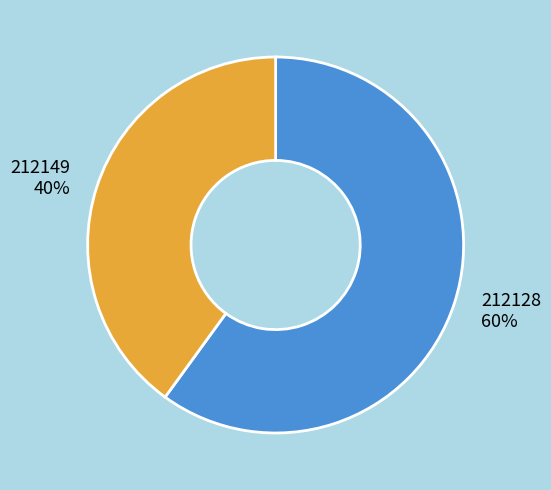

To the nearest percent, what is the difference between the 212149 and 212128 slice percentages?

20%